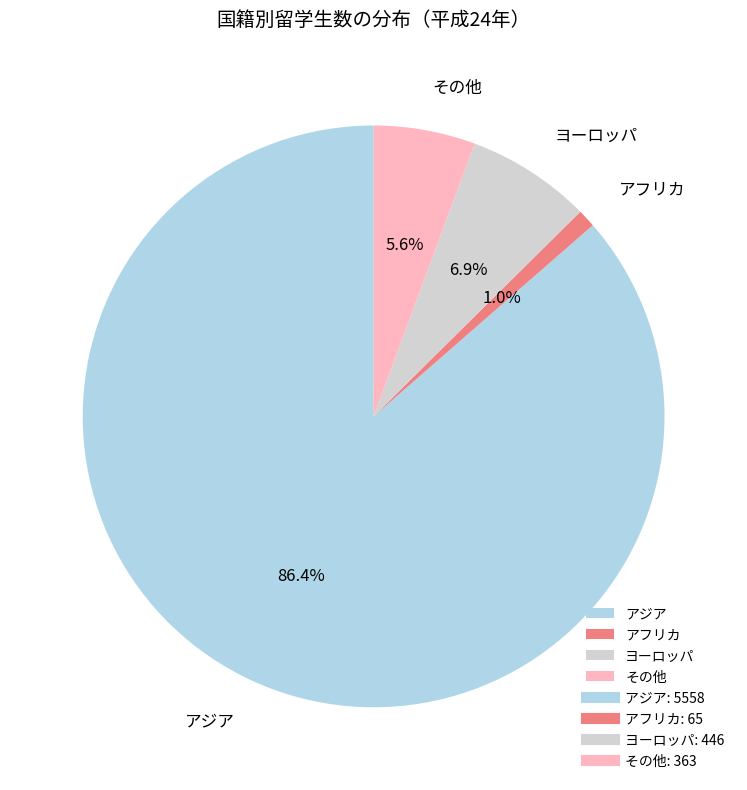

What is the majority slice?

アジア